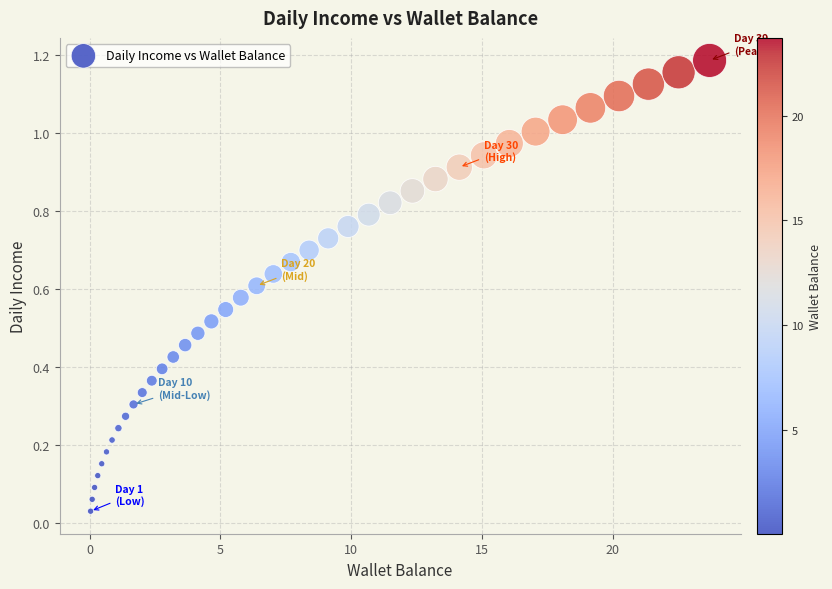

What is the range of X values (max minus min)?

23.7